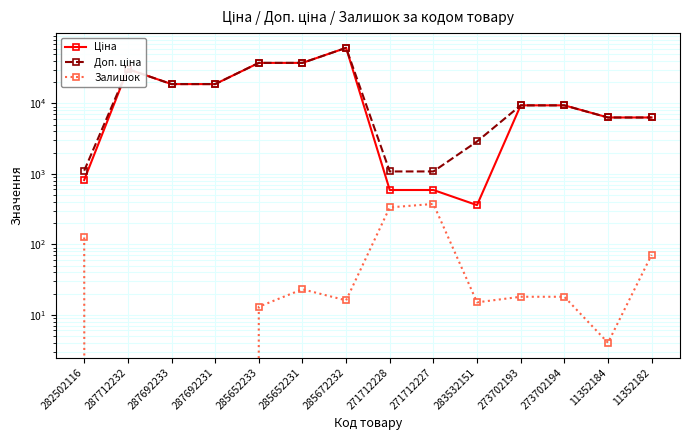

True or false: Залишок and Ціна cross at least once.

False